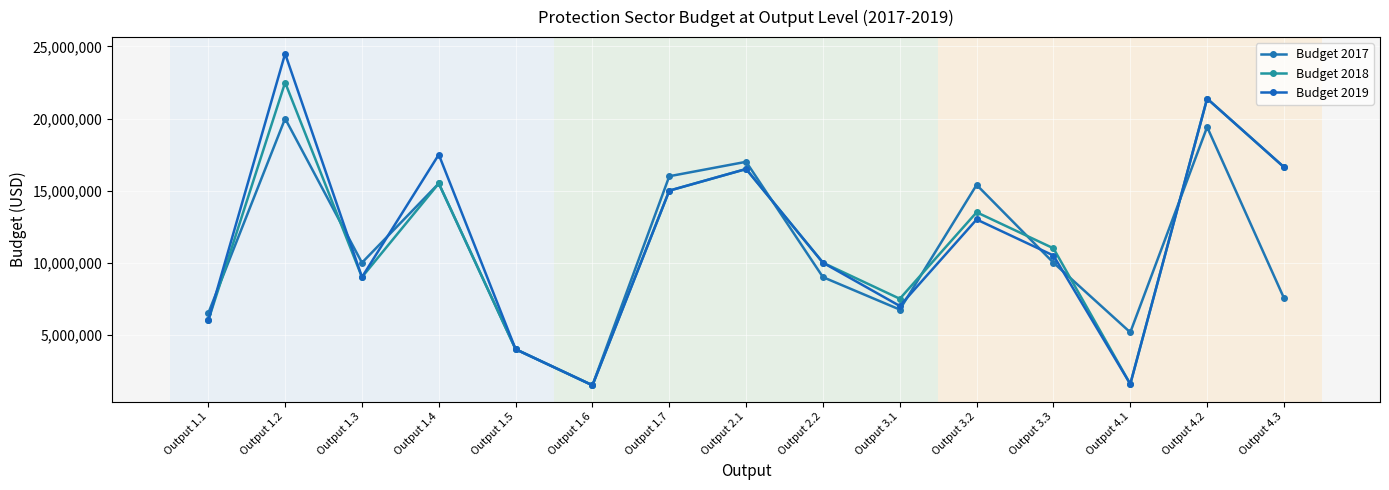

Where is the first local minimum for Budget 2018?

Output 1.3